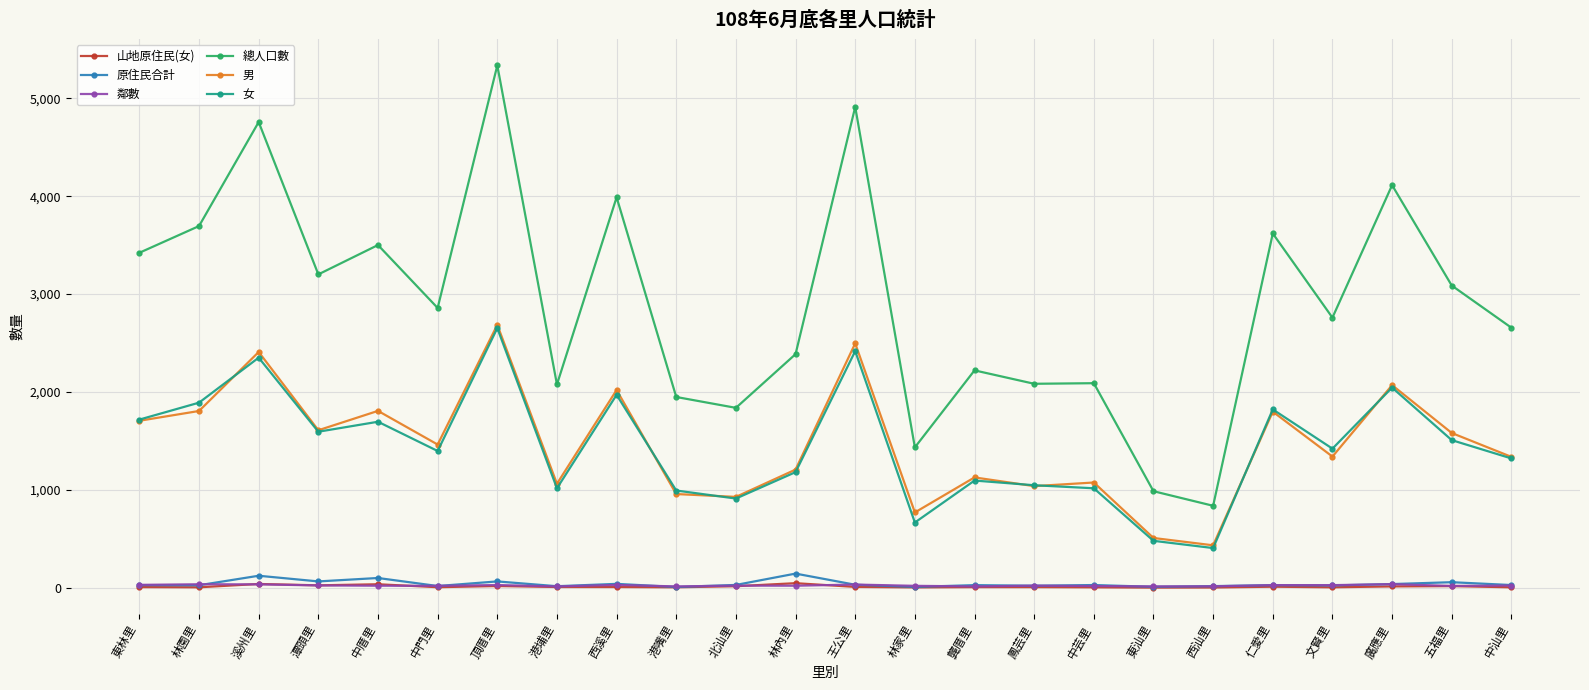

What are all the series names shown in the legend?

山地原住民(女), 原住民合計, 鄰數, 總人口數, 男, 女